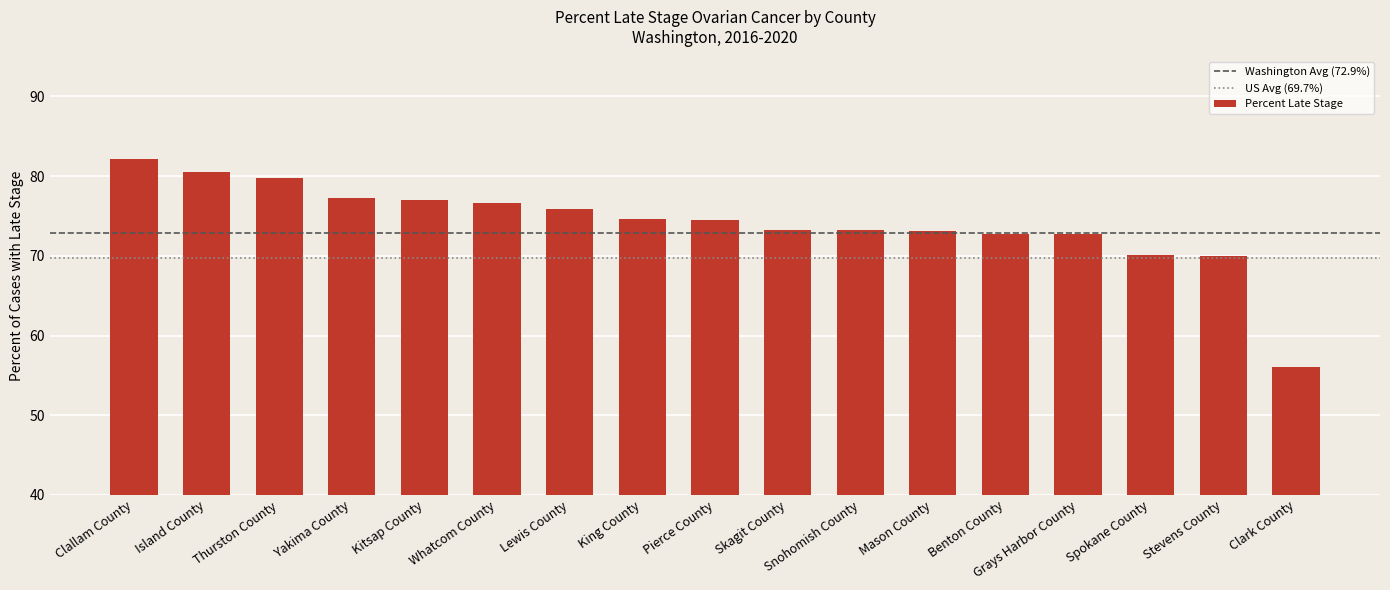

Count the number of values greater than 74.

9